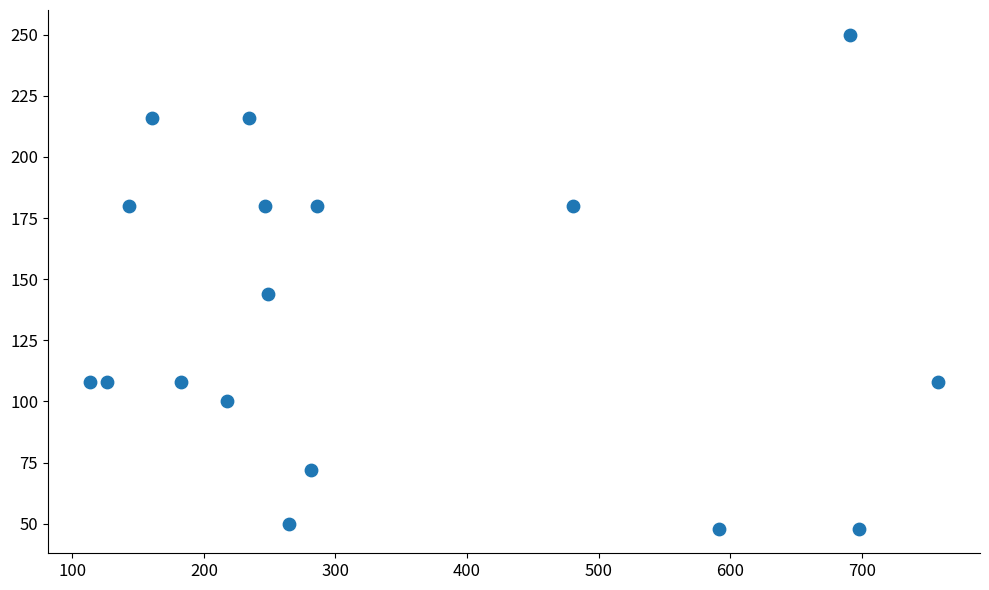

What is the range of Y values (max minus min)?

202